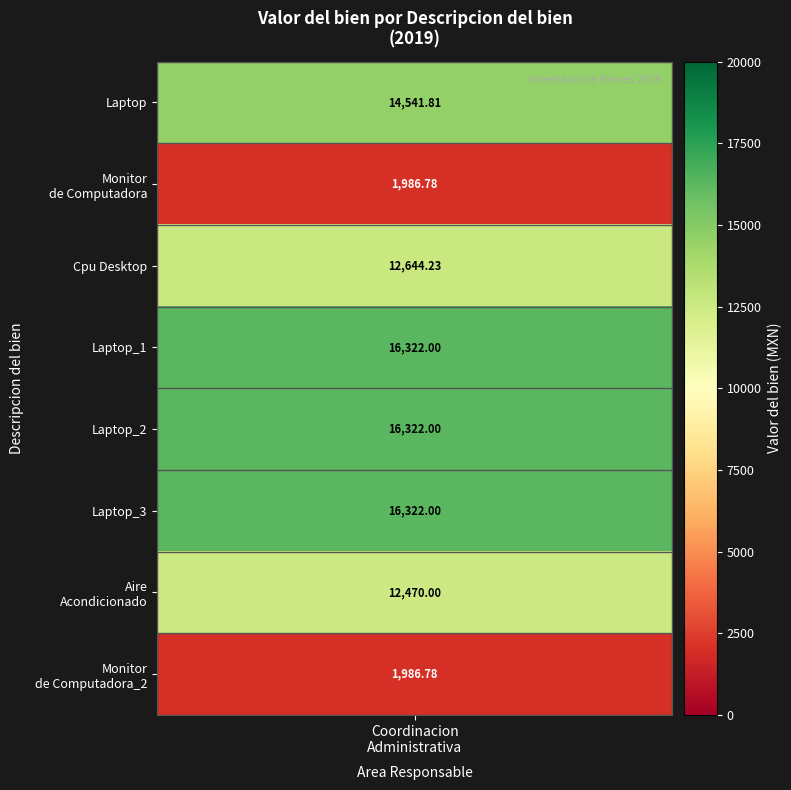

Where is Compra nearest to the value 9154?

6